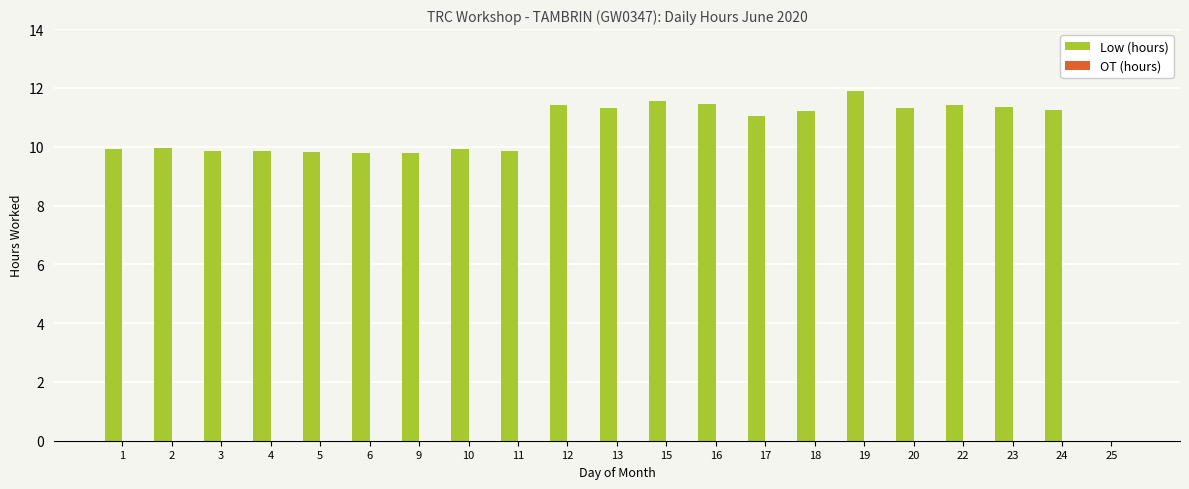

Read the value at 23.

11.4